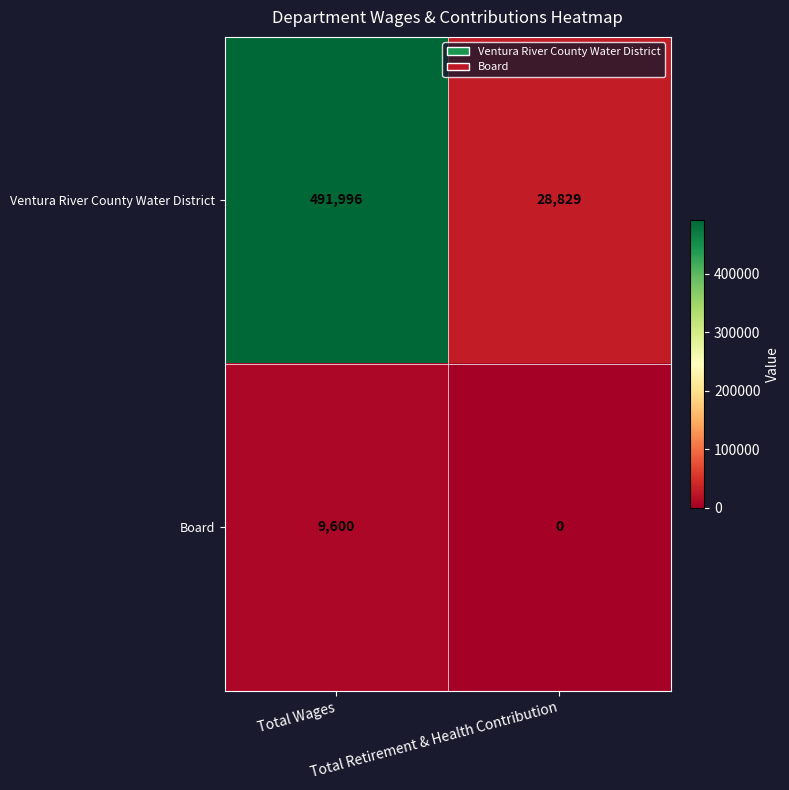

Which series has the widest spread of values?

Ventura River County Water District